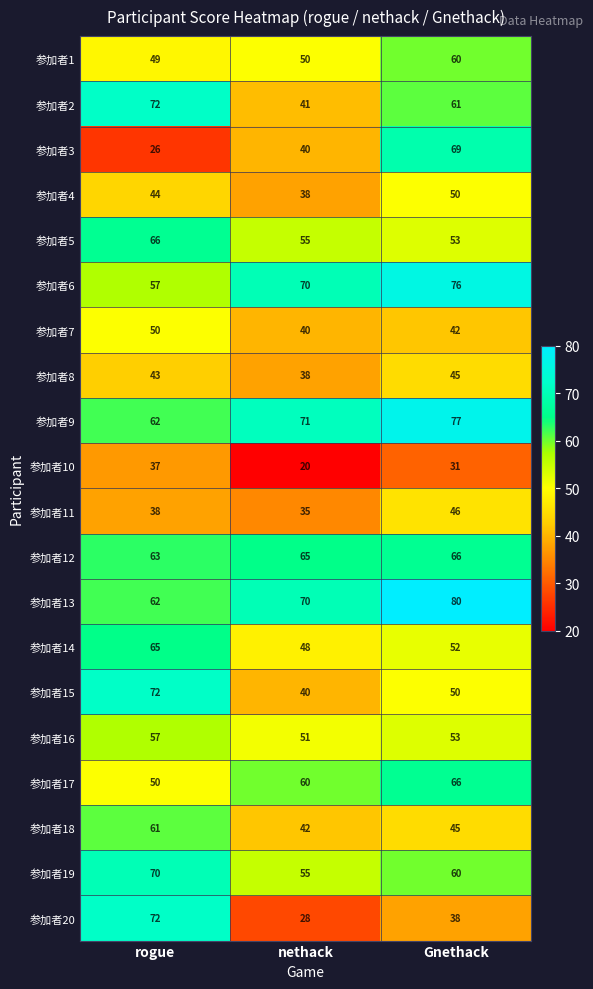

How many distinct data groups are displayed?

20